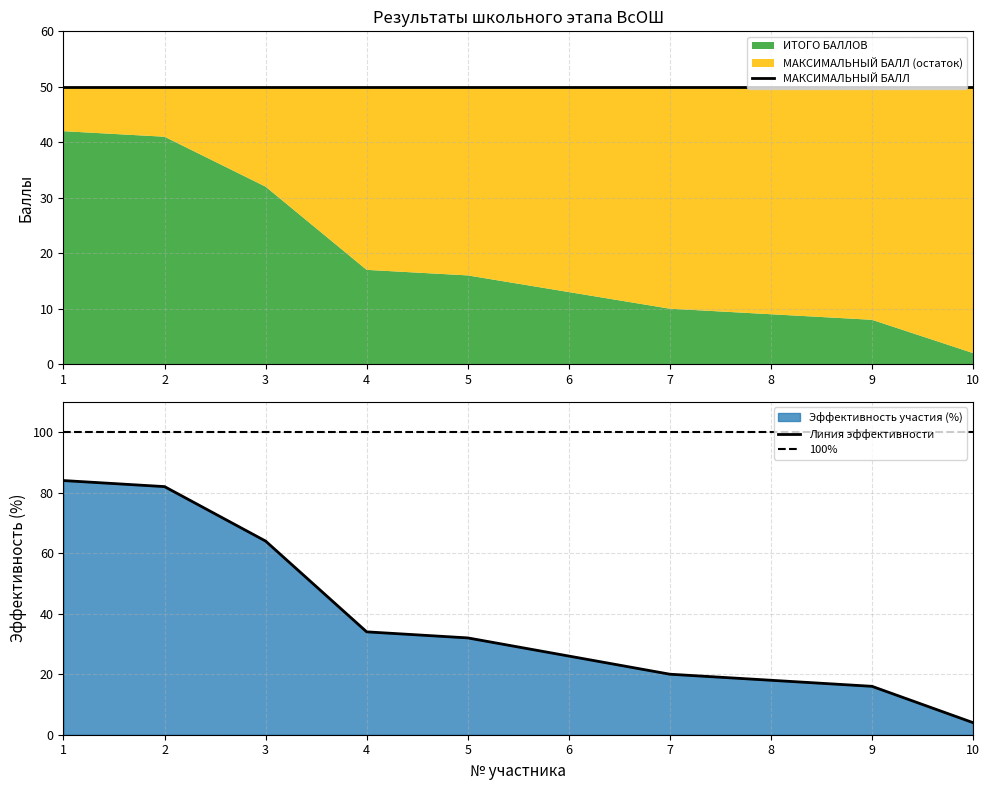

What is the maximum value shown in the chart?

84